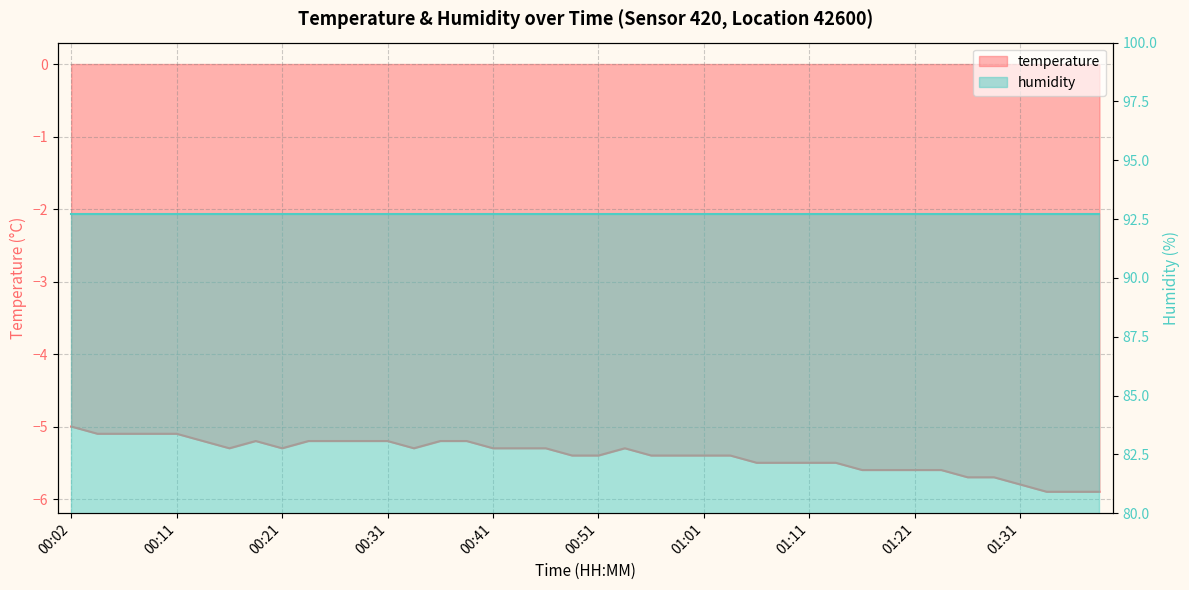

The value at 01:21 is -5.6. True or false?

True